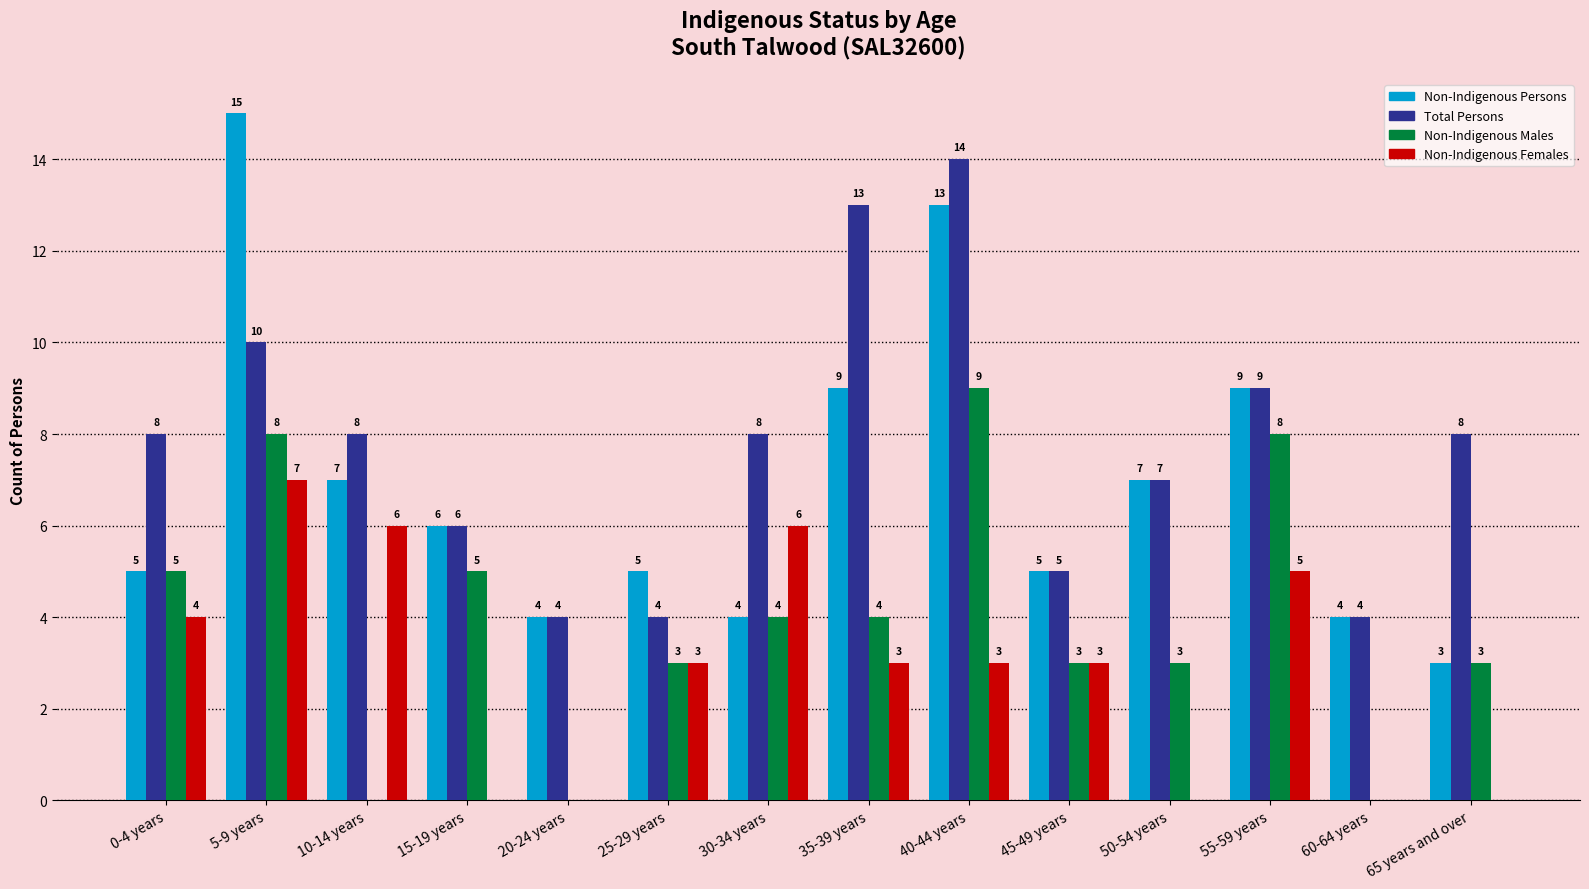

Count the number of categories in the chart.

14